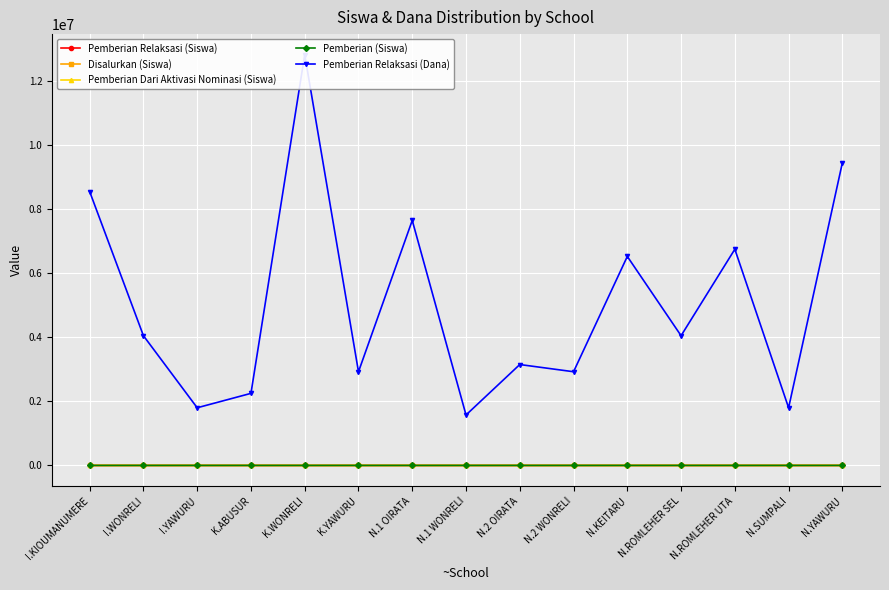

True or false: Pemberian Relaksasi (Dana) and Pemberian Dari Aktivasi Nominasi (Siswa) intersect in this chart.

False